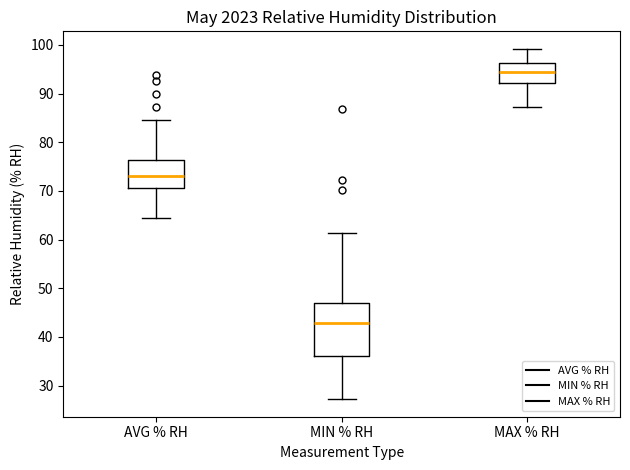

Where does the upper whisker of the box for AVG % RH end on the y-axis? The values are not printed on the chart, so give them approximately, as read against the axis.

85